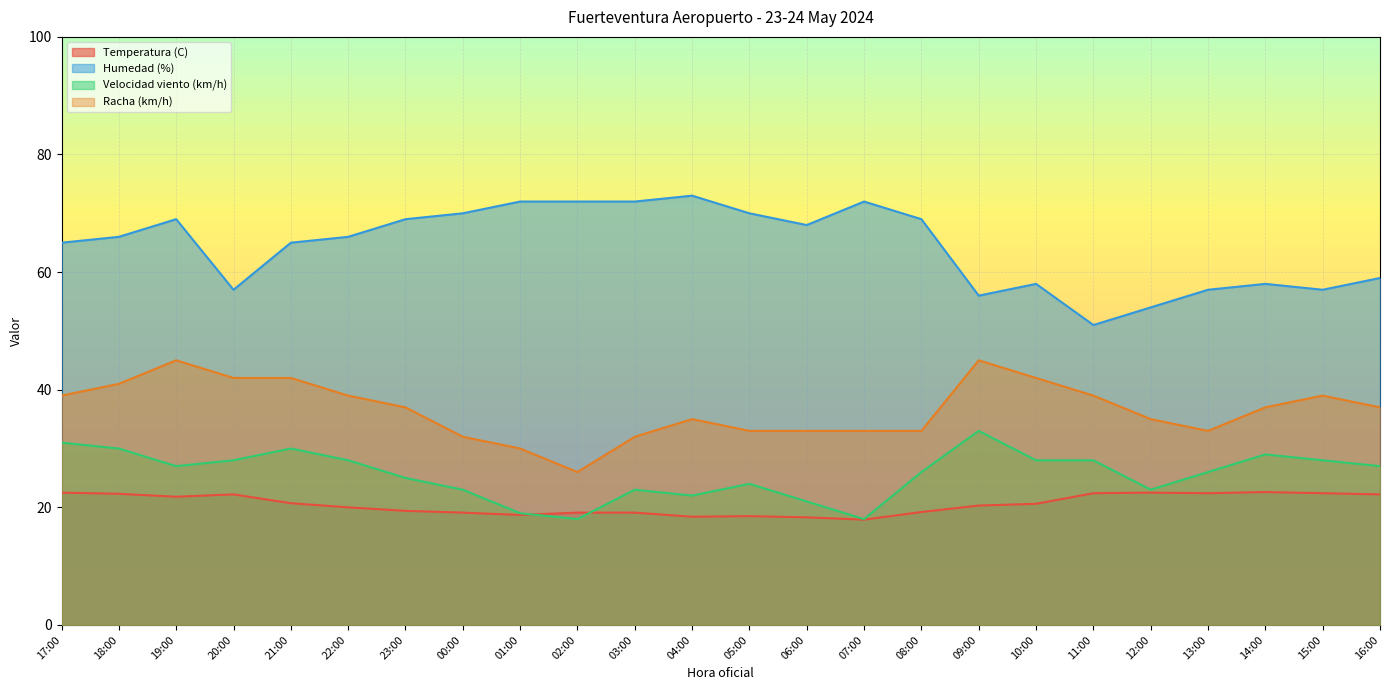

What position from the right is 22:00?

19